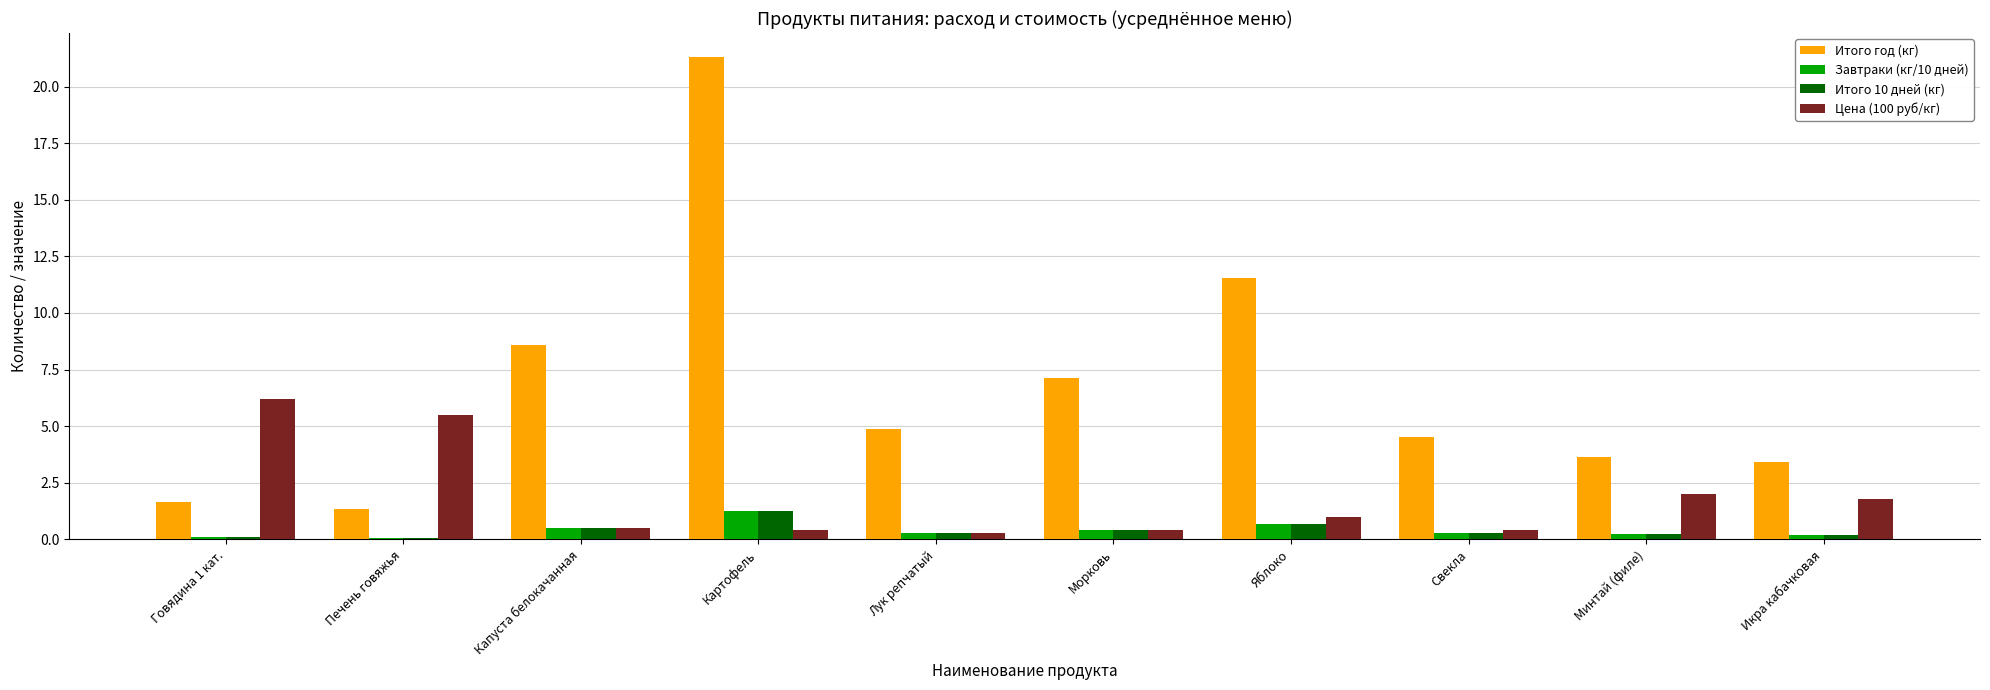

The Итого 10 дней (кг) series shows 0.2 at Икра кабачковая. True or false?

True